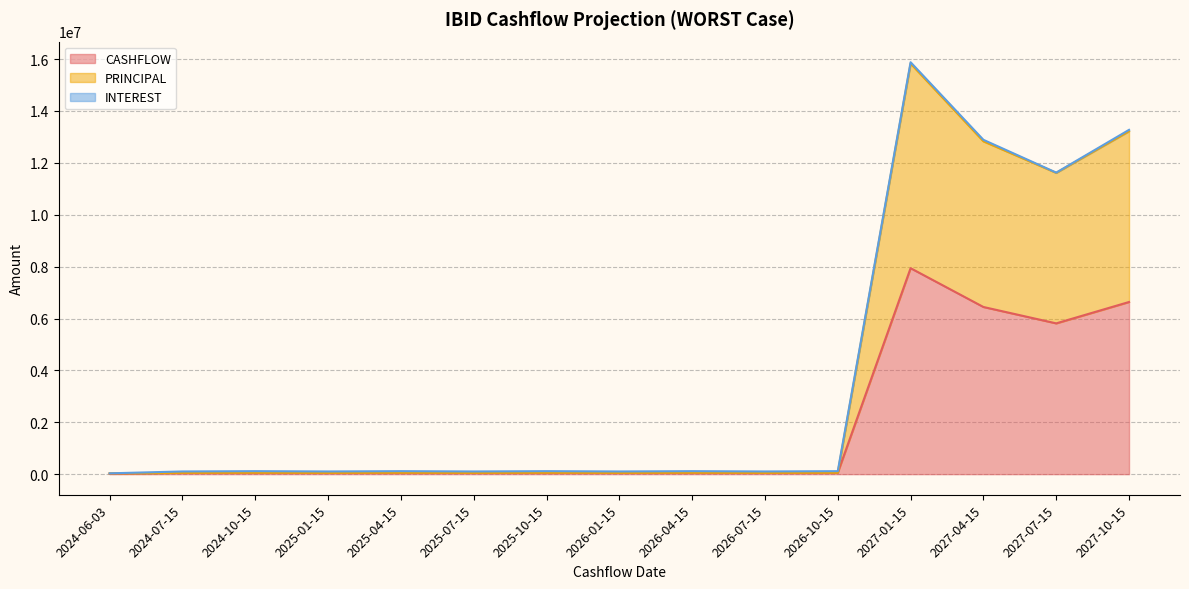

The value of CASHFLOW at 2027-04-15 is 3707977.4. True or false?

False